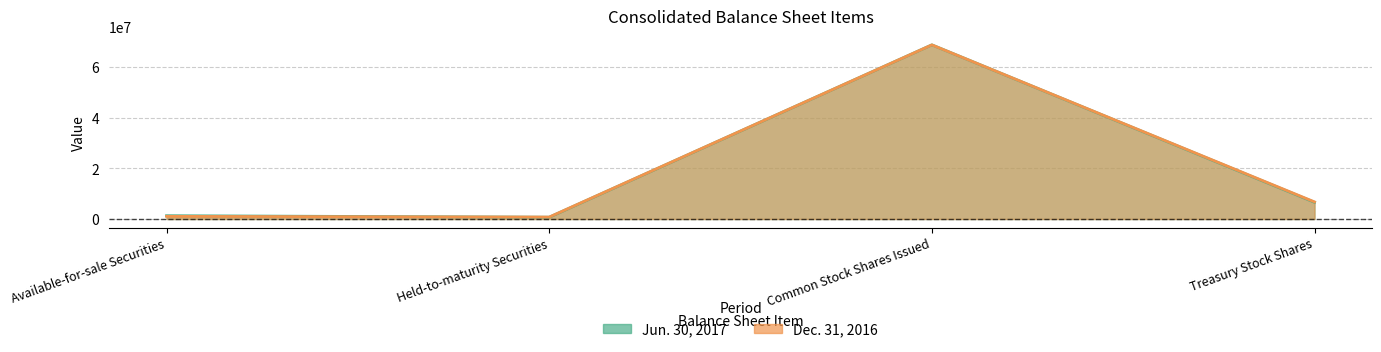

Rank the series by their average value, from lowest to highest.

Dec. 31, 2016, Jun. 30, 2017